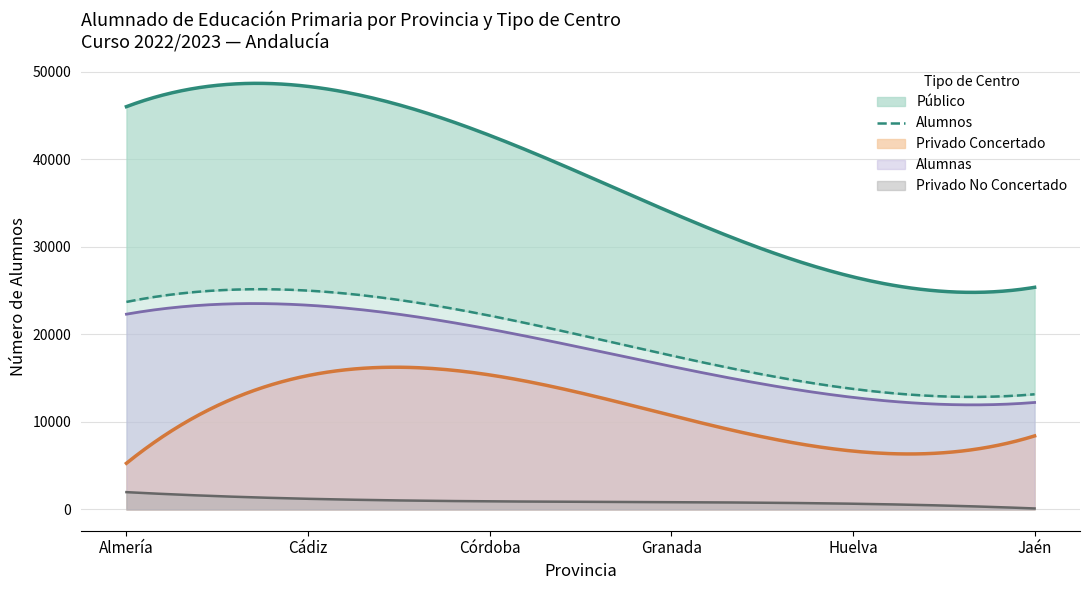

What is the highest value of the Privado No Concertado series?

1974.3